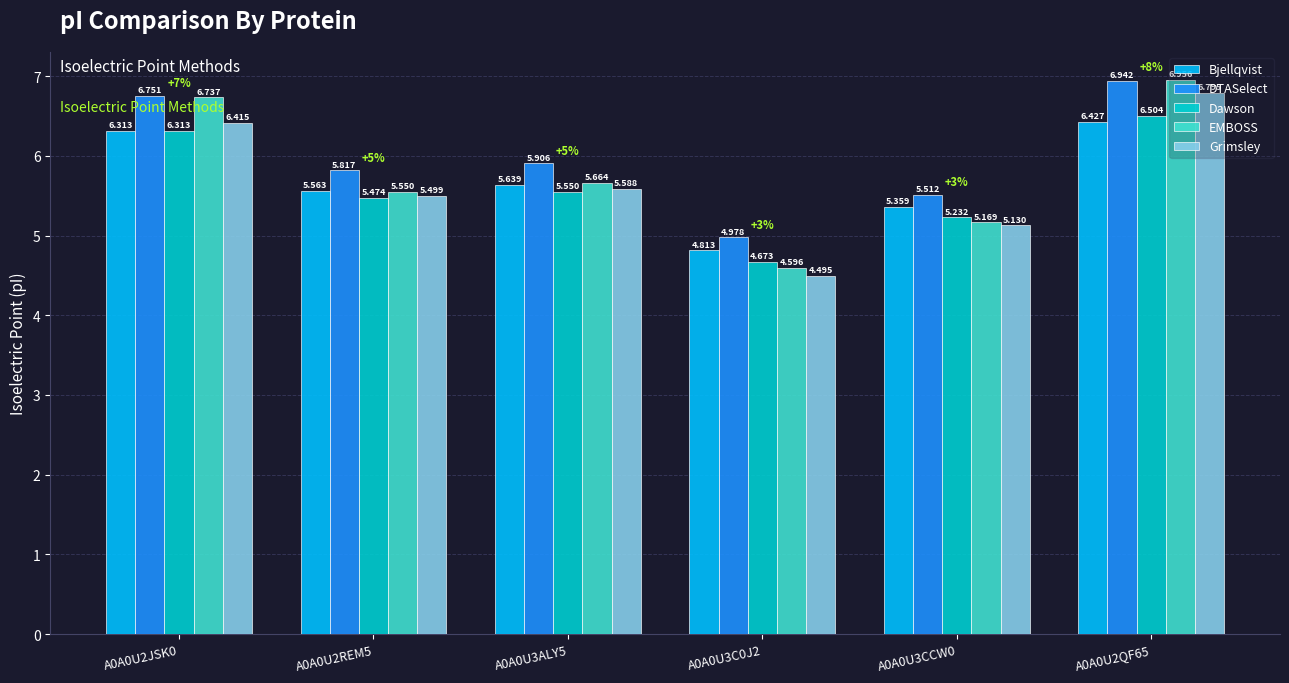

What is the total value across all series at A0A0U3C0J2?

23.6